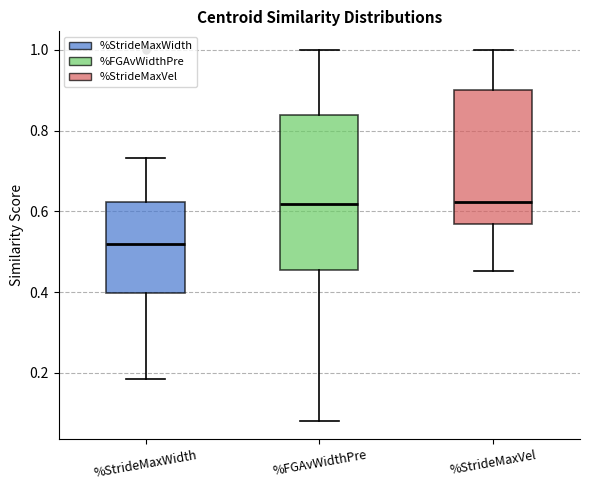

Comparing the boxes themselves (not the whiskers), which one is the tallest?

%FGAvWidthPre